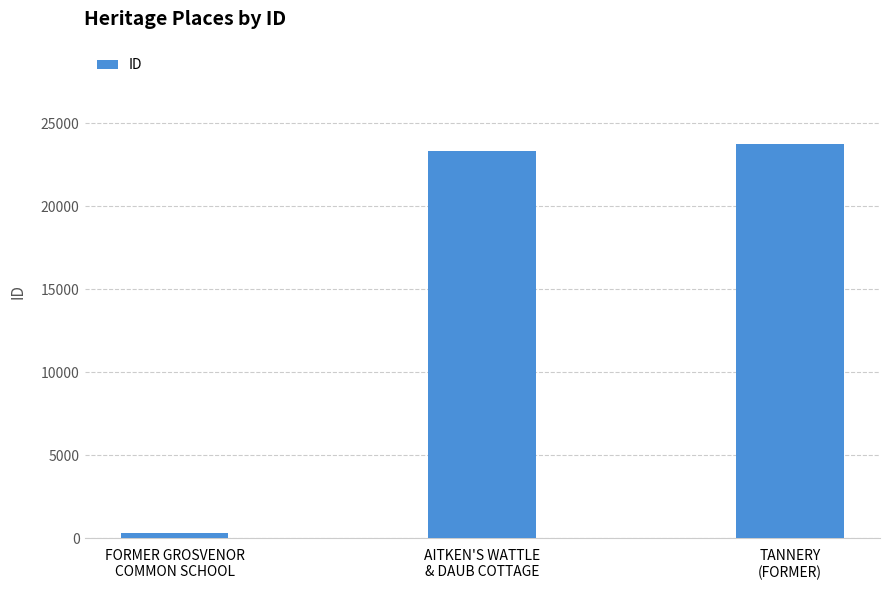

What is the difference between the maximum and minimum values?

23428